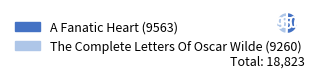

Which category accounts for the majority?

A Fanatic Heart (9563)